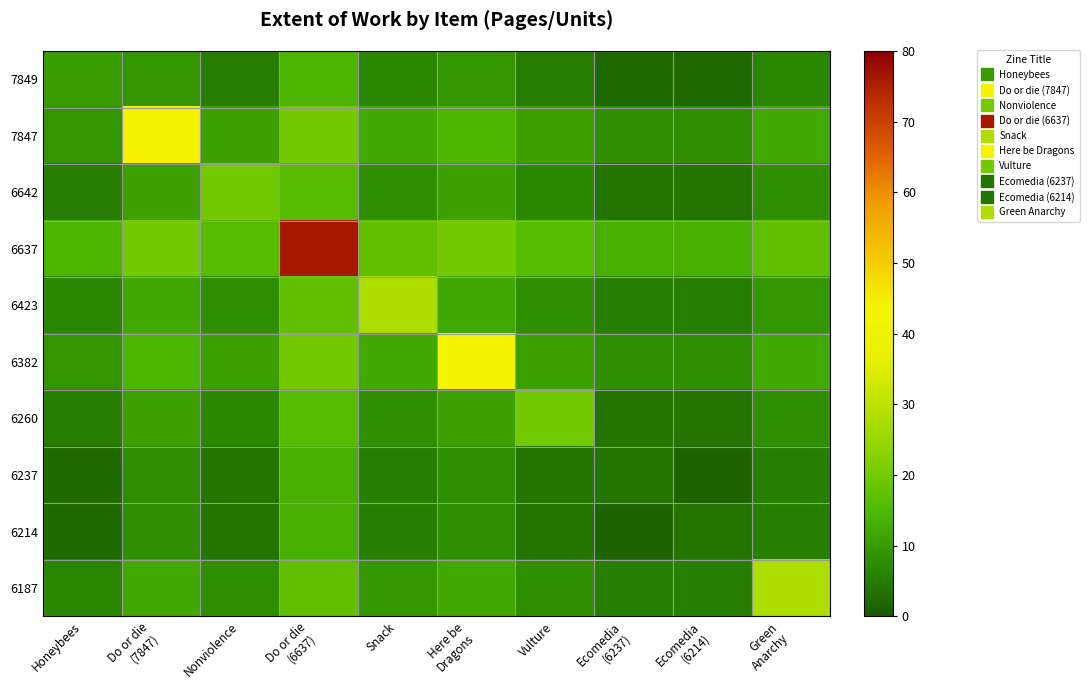

At how many categories does at least one series exceed 29?

3